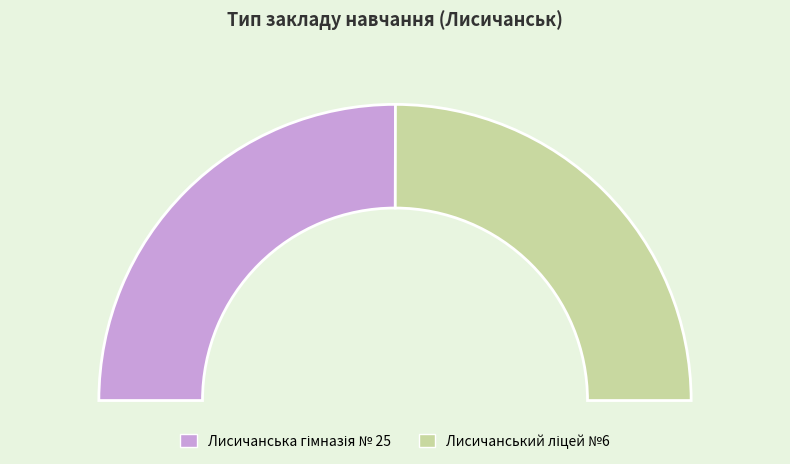

To the nearest percent, what percentage of the pie is Лисичанська гімназія № 25?

50%